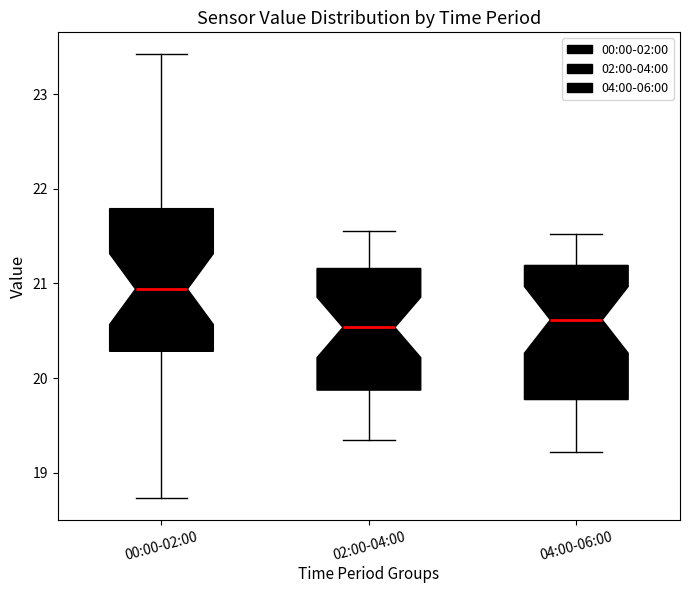

Which box has the highest median line?

00:00-02:00